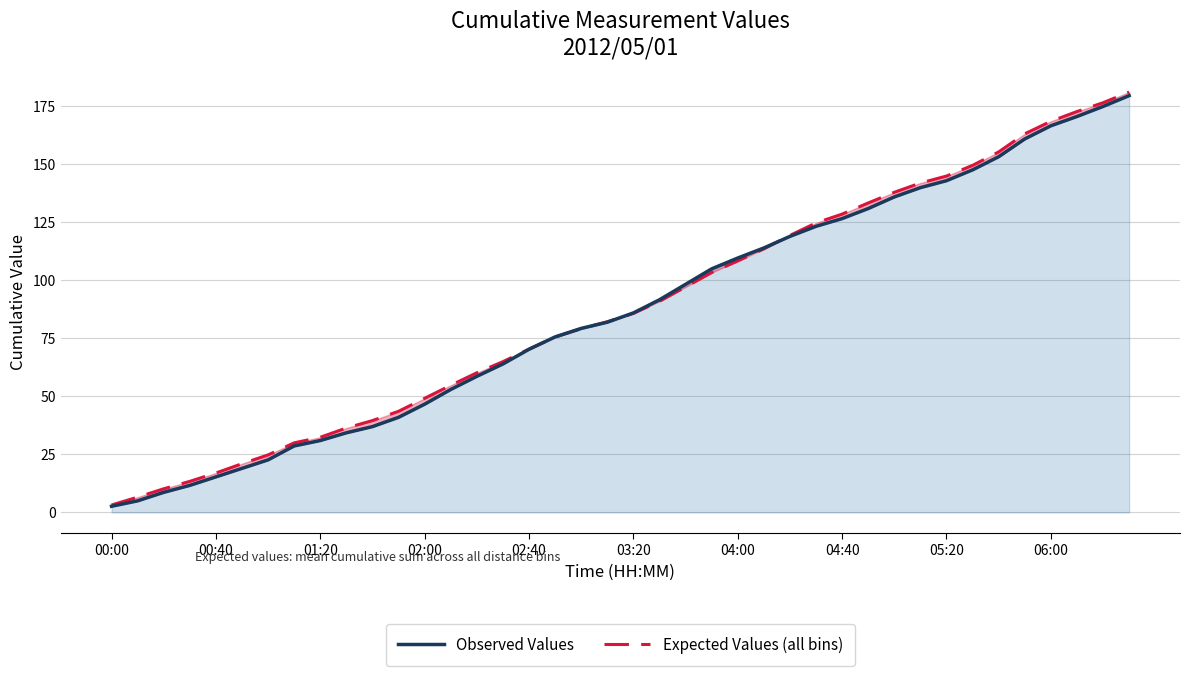

At how many categories does at least one series exceed 163?

5